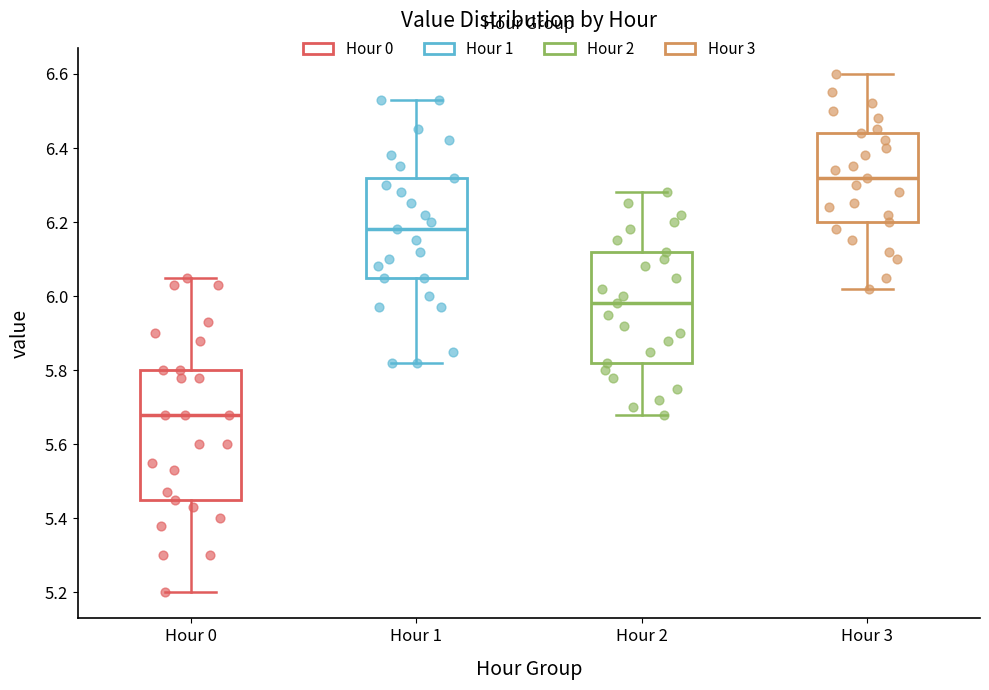

Where is the upper edge of the box for Hour 0 on the y-axis? The values are not printed on the chart, so give them approximately, as read against the axis.

5.80